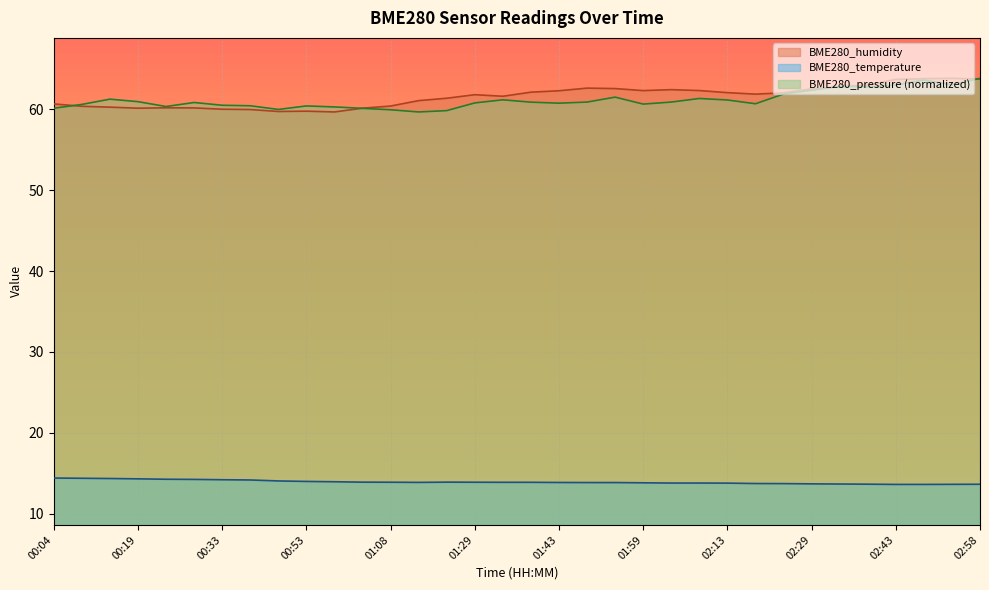

Reading left to right, transcribe all the data shown in this chart.

BME280_humidity: 00:04=60.7	00:08=60.4	00:14=60.3	00:19=60.1	00:23=60.2	00:29=60.2	00:33=60.0	00:38=60.0	00:48=59.7	00:53=59.8	00:59=59.7	01:03=60.1	01:08=60.4	01:18=61.1	01:23=61.4	01:29=61.8	01:33=61.6	01:38=62.1	01:43=62.3	01:48=62.6	01:53=62.6	01:59=62.3	02:04=62.4	02:08=62.3	02:13=62.1	02:18=61.9	02:23=62.0	02:29=62.5	02:33=62.8	02:38=63.0	02:43=63.7	02:48=63.8	02:53=63.8	02:58=63.8
BME280_temperature: 00:04=14.4	00:08=14.4	00:14=14.3	00:19=14.3	00:23=14.3	00:29=14.2	00:33=14.2	00:38=14.2	00:48=14.1	00:53=14.0	00:59=13.9	01:03=13.9	01:08=13.9	01:18=13.9	01:23=13.9	01:29=13.9	01:33=13.9	01:38=13.9	01:43=13.9	01:48=13.8	01:53=13.8	01:59=13.8	02:04=13.8	02:08=13.8	02:13=13.8	02:18=13.7	02:23=13.7	02:29=13.7	02:33=13.7	02:38=13.7	02:43=13.6	02:48=13.6	02:53=13.6	02:58=13.6
BME280_pressure: 00:04=60.1	00:08=60.6	00:14=61.3	00:19=61.0	00:23=60.4	00:29=60.8	00:33=60.5	00:38=60.4	00:48=60.0	00:53=60.4	00:59=60.3	01:03=60.1	01:08=59.9	01:18=59.7	01:23=59.8	01:29=60.8	01:33=61.2	01:38=60.9	01:43=60.8	01:48=60.9	01:53=61.5	01:59=60.7	02:04=60.9	02:08=61.3	02:13=61.2	02:18=60.7	02:23=61.9	02:29=62.4	02:33=62.8	02:38=62.8	02:43=63.0	02:48=63.6	02:53=63.0	02:58=63.8